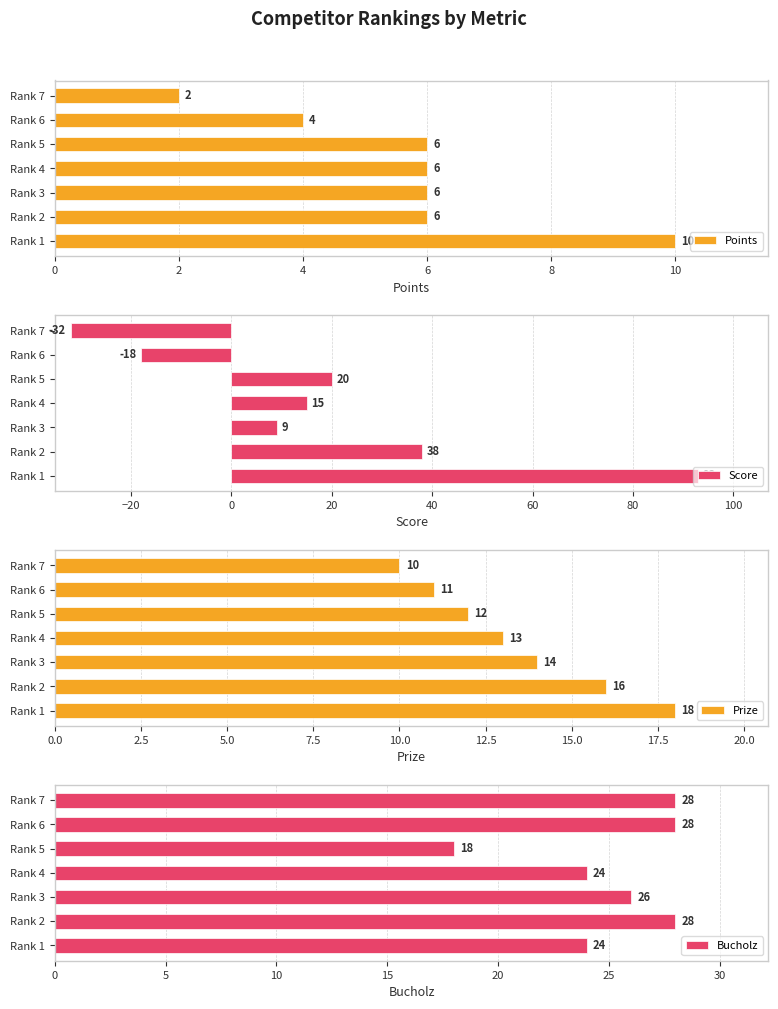

Which series has the largest total across all categories?

Bucholz